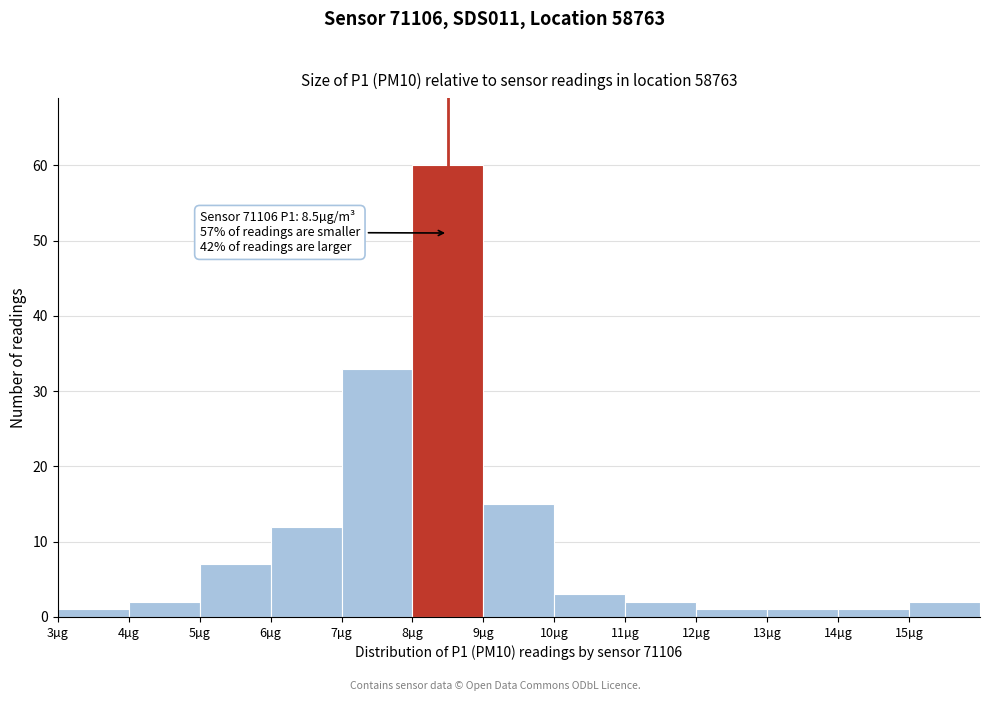

Over which range of the x-axis is the bar tallest?

8 to 9